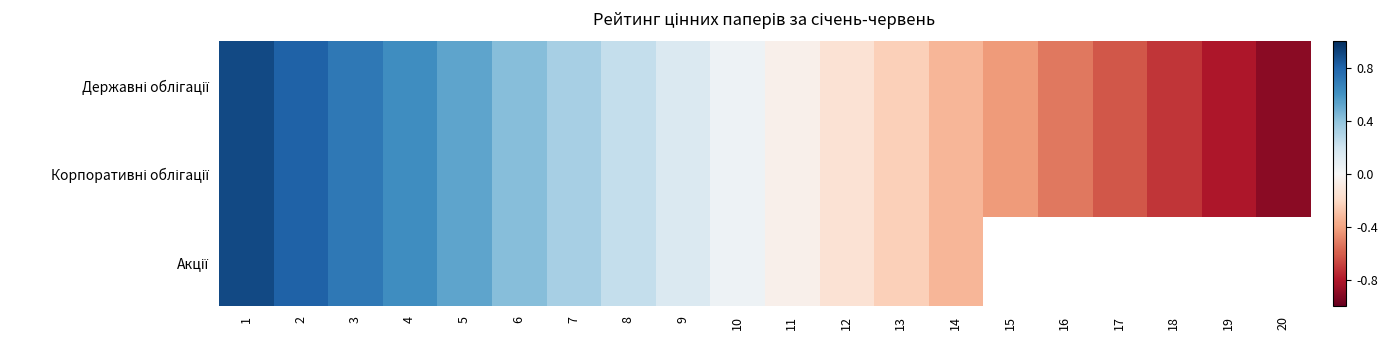

What is the difference between the second highest and minimum values in the Корпоративні облігації series?

1.7